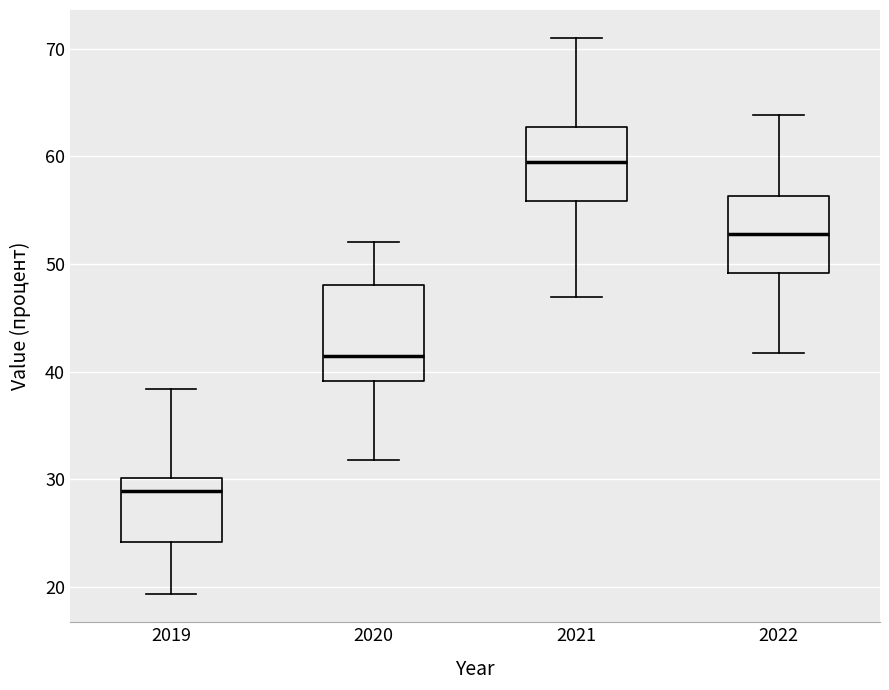

Reading left to right, transcribe this box plot: for each box, give where its median line is, the range the box spans, and where its two whiskers end, as read against the y-axis. The values are not printed on the chart, so give them approximately, as read against the axis.

2019: median 29, box 24 to 30, whiskers 19 to 38
2020: median 41, box 39 to 48, whiskers 32 to 52
2021: median 60, box 56 to 63, whiskers 47 to 71
2022: median 53, box 49 to 56, whiskers 42 to 64